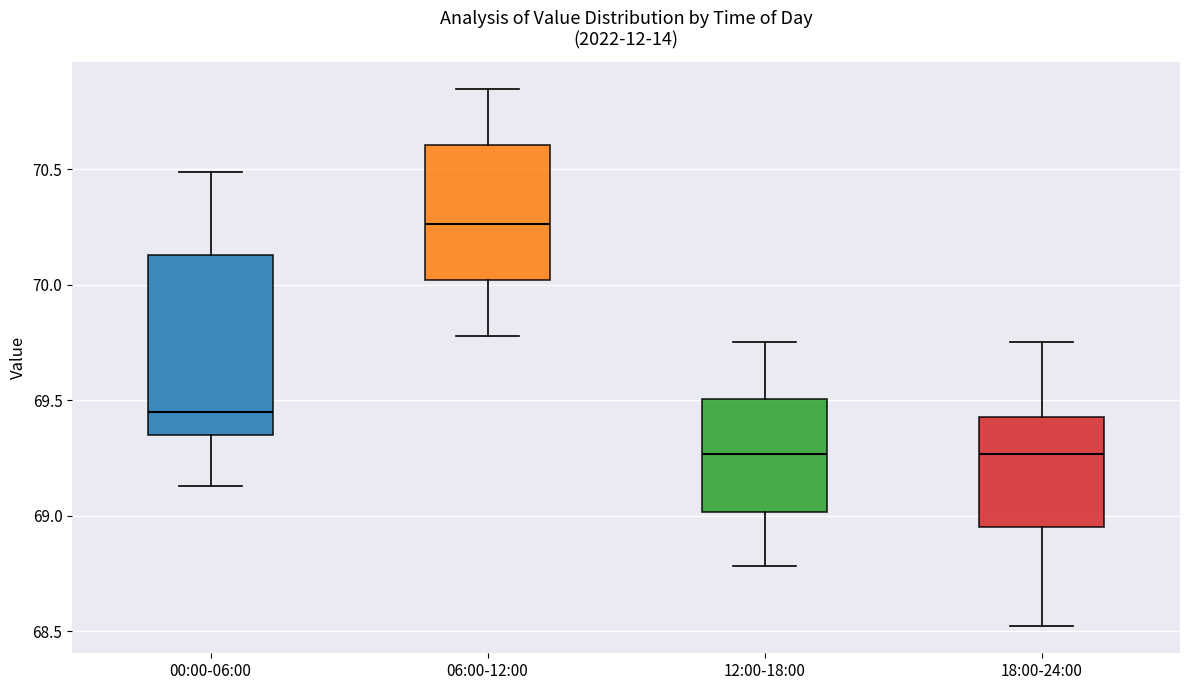

Reading left to right, read every box against the y-axis: the position of its median line, the range the box covers, and the ends of its whiskers. The values are not printed on the chart, so give them approximately, as read against the axis.

00:00-06:00: median 69.45, box 69.35 to 70.15, whiskers 69.15 to 70.50
06:00-12:00: median 70.25, box 70.00 to 70.60, whiskers 69.80 to 70.85
12:00-18:00: median 69.25, box 69.00 to 69.50, whiskers 68.80 to 69.75
18:00-24:00: median 69.25, box 68.95 to 69.45, whiskers 68.50 to 69.75